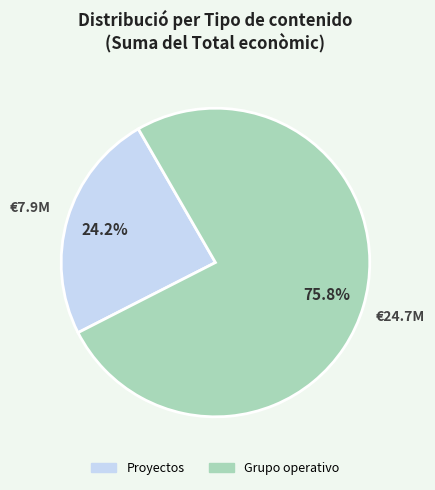

How many segments does this pie chart have?

2